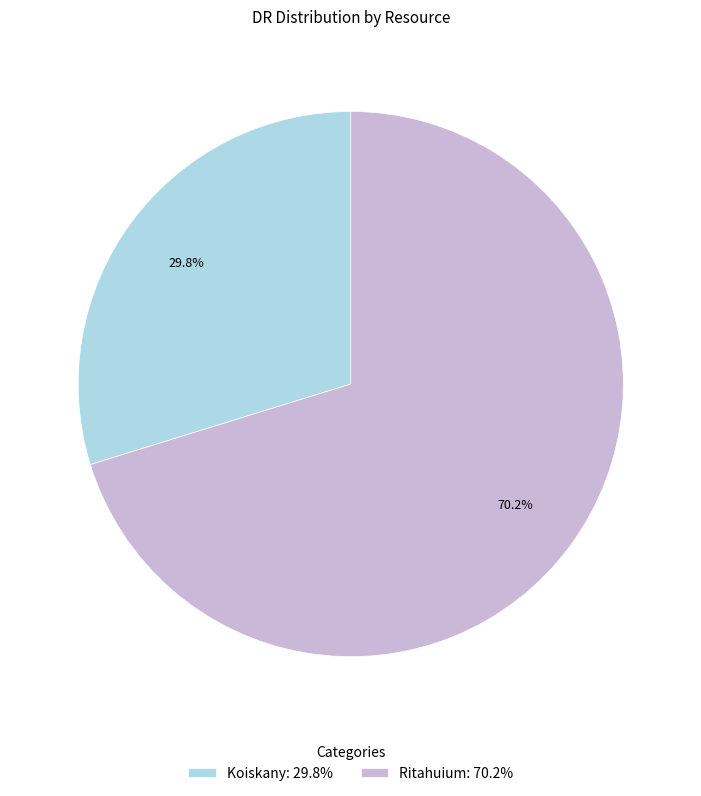

Count the number of slices in the pie.

2